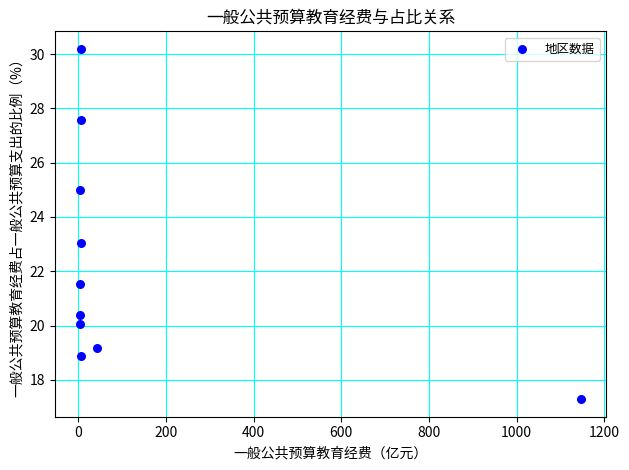

What is the average X value?

122.9